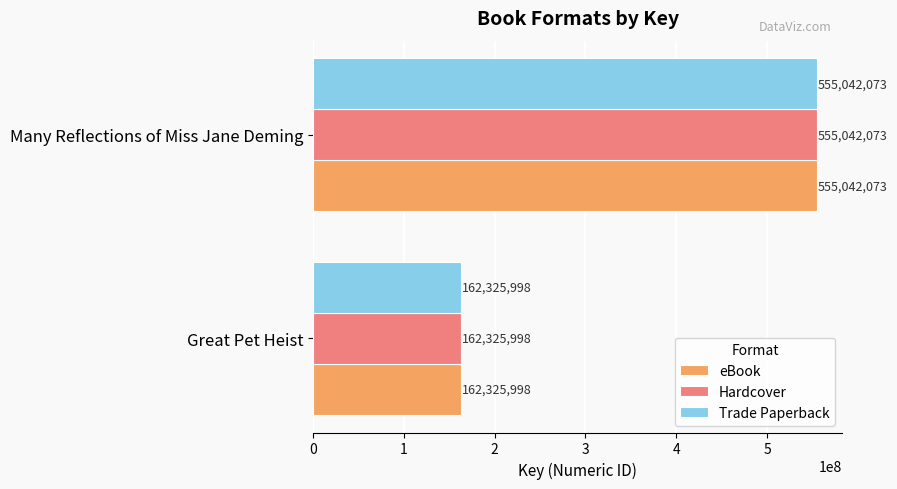

At which category is the sum across all series the highest?

Many Reflections of Miss Jane Deming